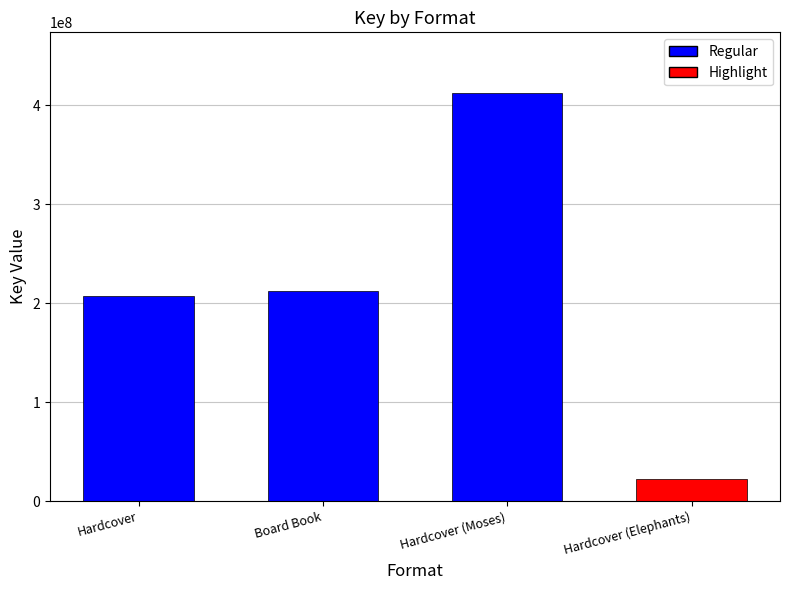

What is the average value?

213534621